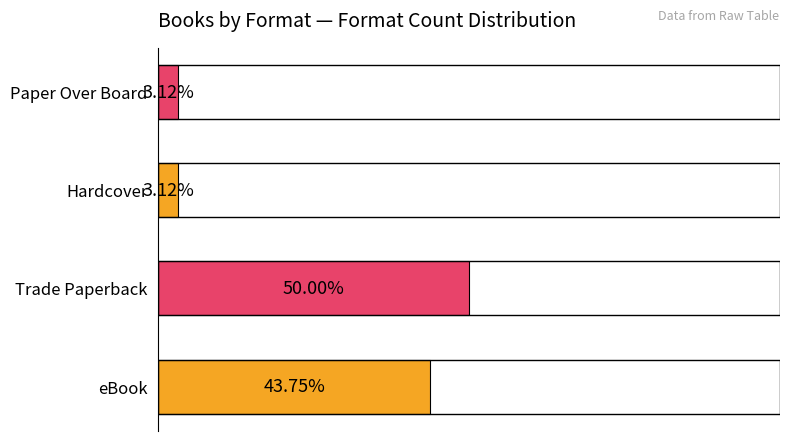

Which has a higher value, Hardcover or eBook?

eBook